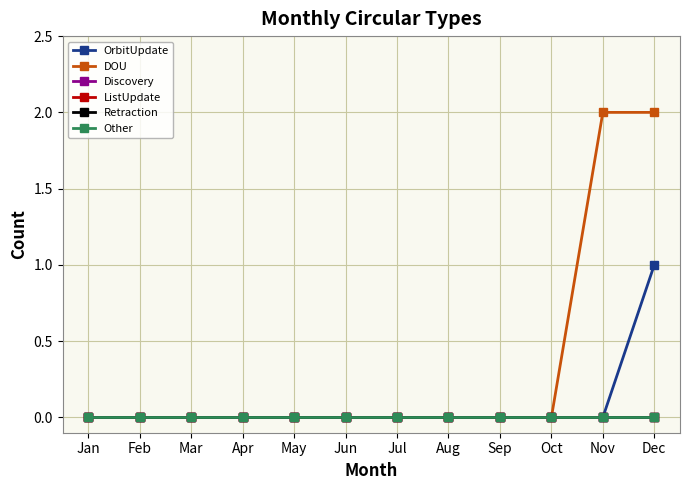

Does the chart have visible grid lines?

Yes